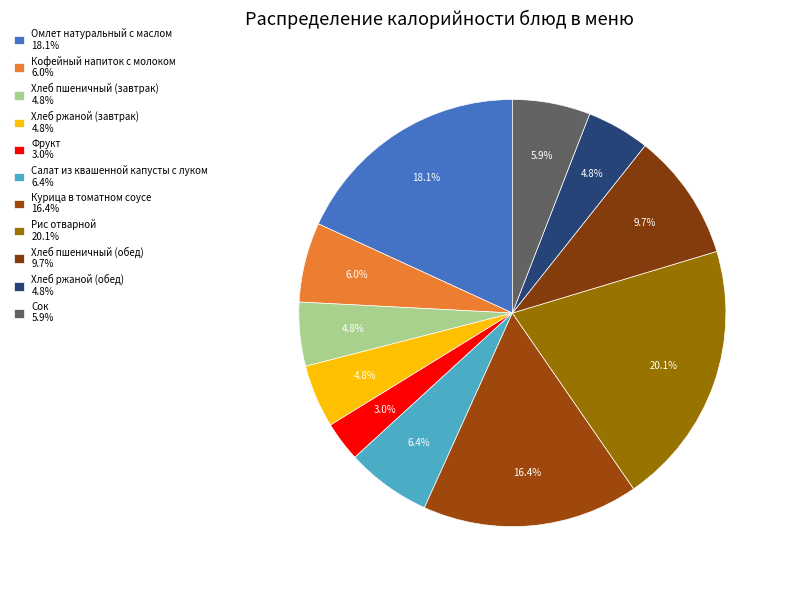

Rank the categories by value from highest to lowest.

Рис отварной, Омлет натуральный с маслом, Курица в томатном соусе, Хлеб пшеничный (обед), Салат из квашенной капусты с луком, Кофейный напиток с молоком, Сок, Хлеб пшеничный (завтрак), Хлеб ржаной (завтрак), Хлеб ржаной (обед), Фрукт